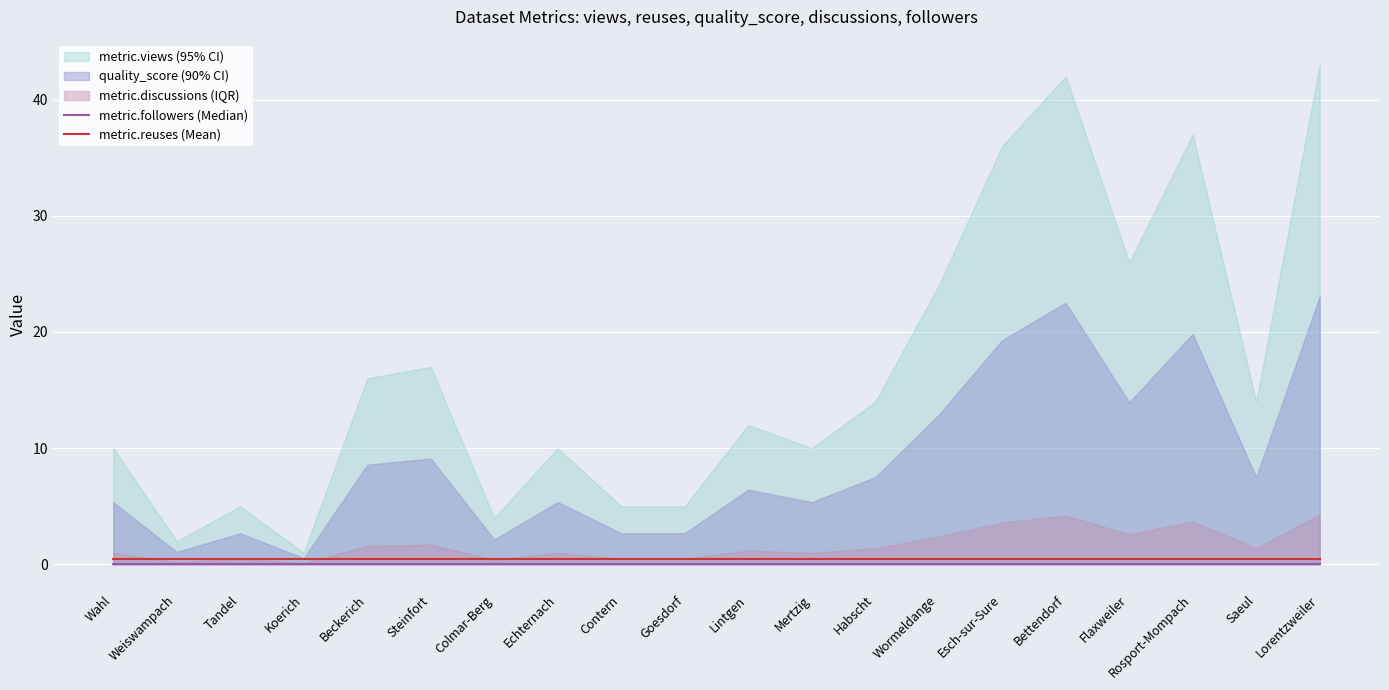

What is the average value of the metric.reuses (Mean) series?

0.5